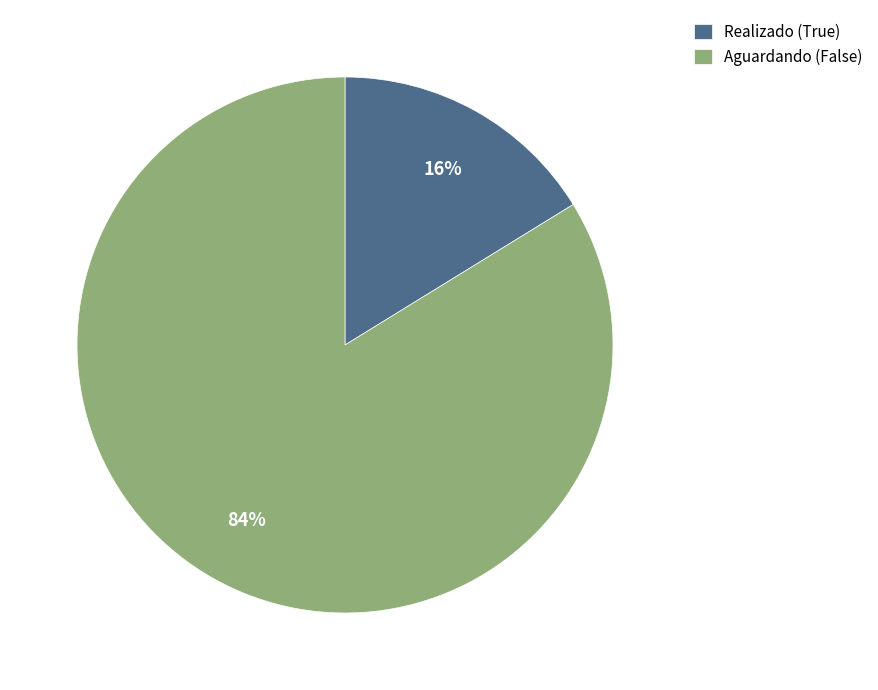

Is the sum of Realizado (True) and Aguardando (False) greater than half?

Yes